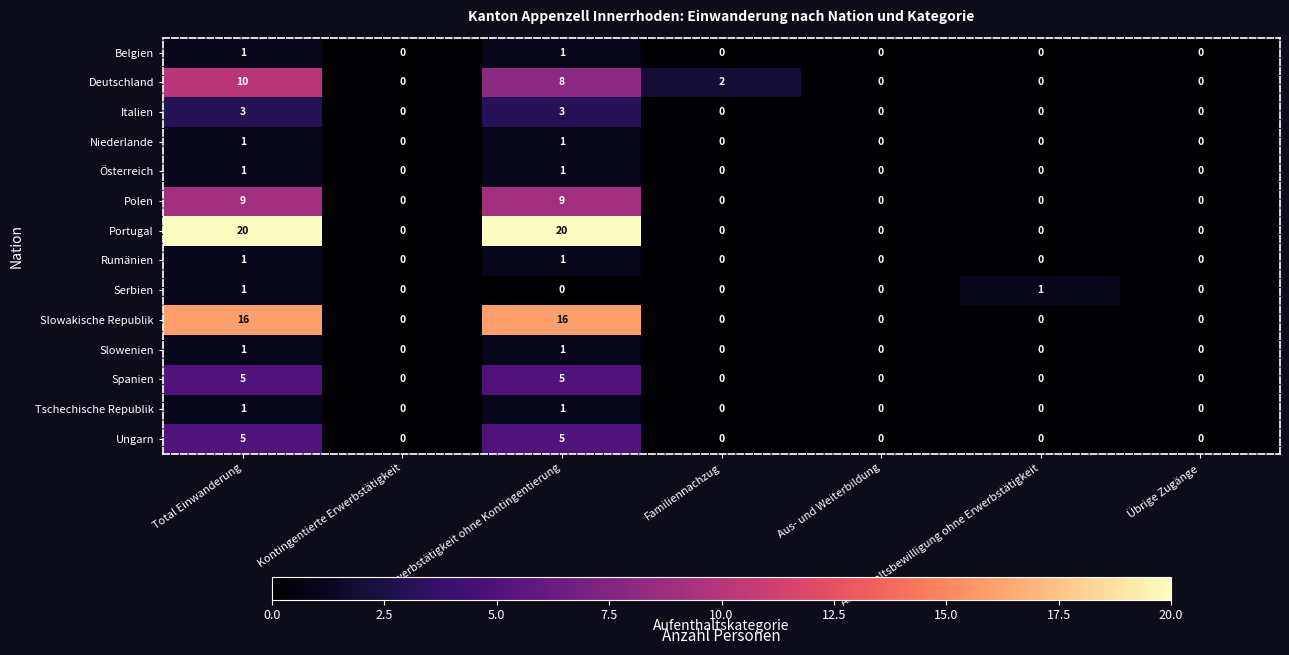

At which category is the sum across all series the highest?

Total Einwanderung